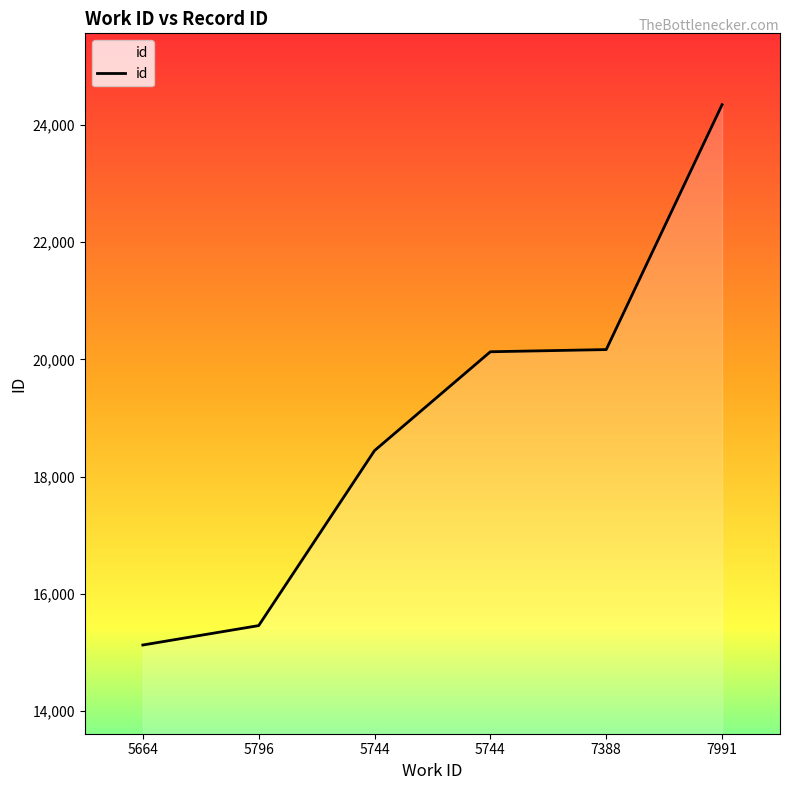

How many lines are shown in the chart?

1